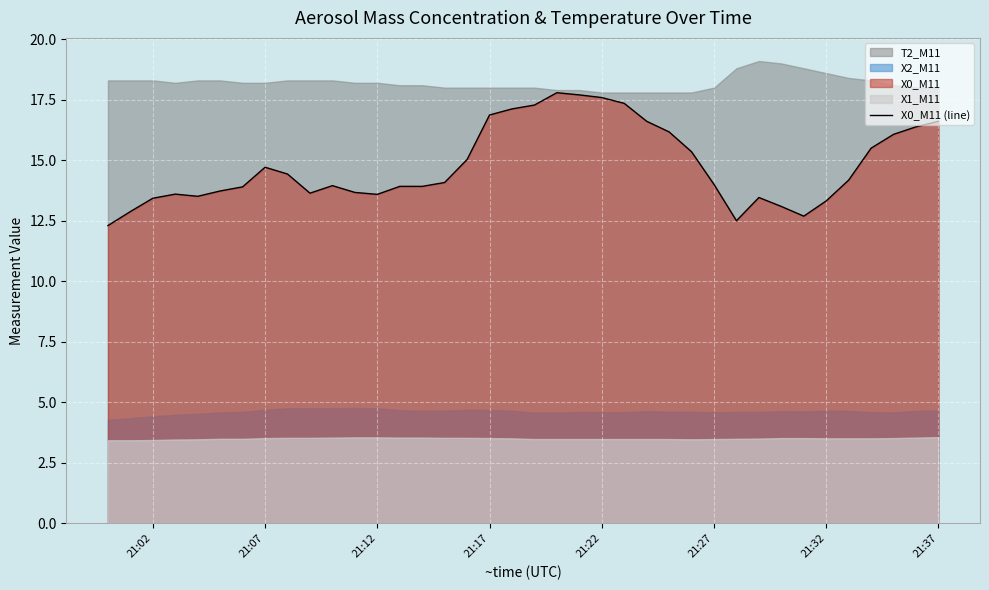

What is the value of the 14th point from the left?

13.9